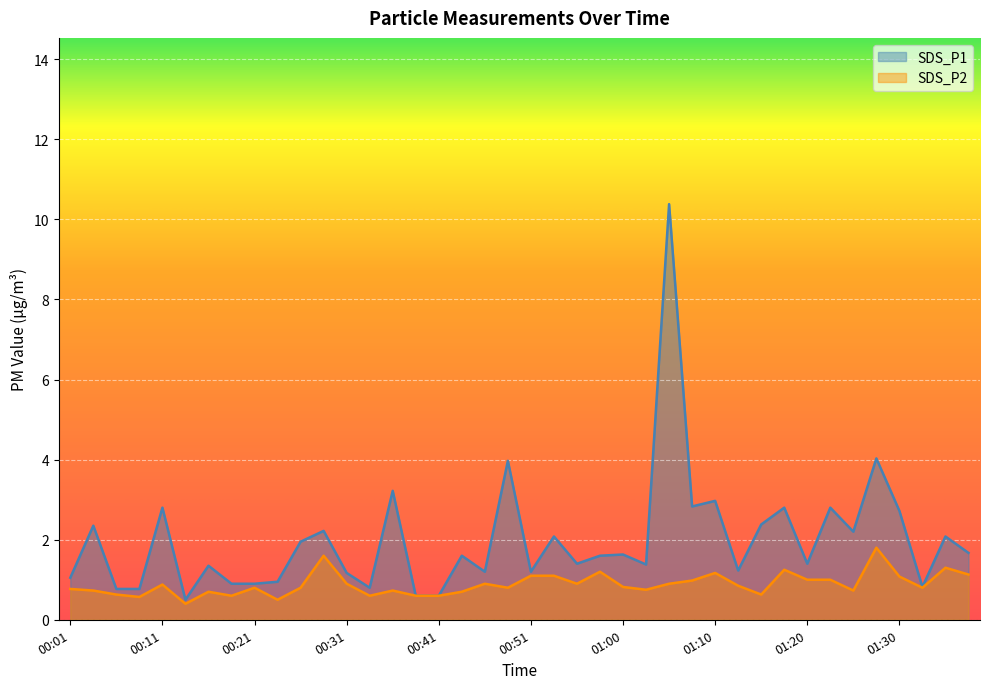

What is the spread (max minus min) of values at 00:58?

0.4